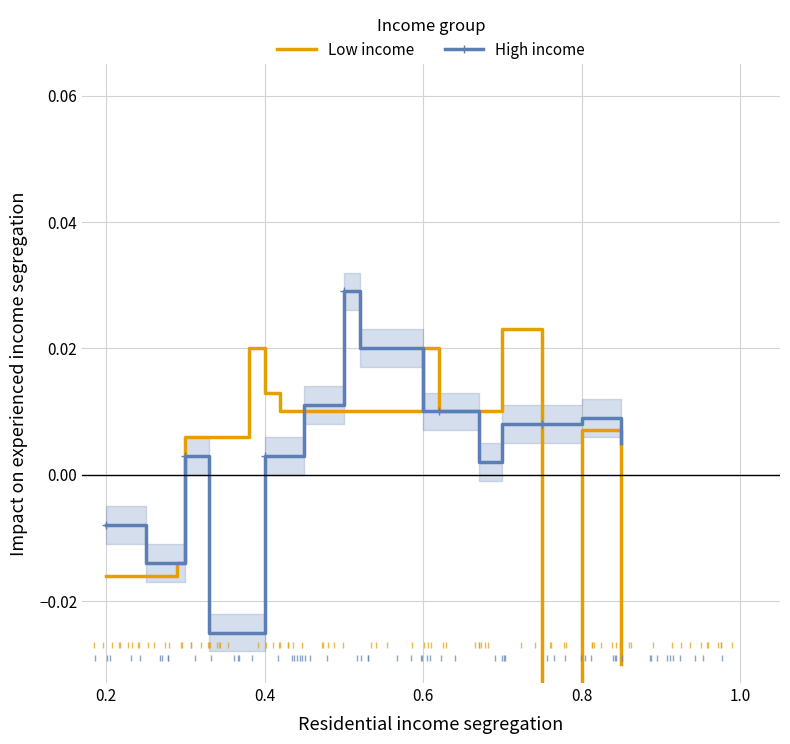

How many data points in High income are less than 0?

5